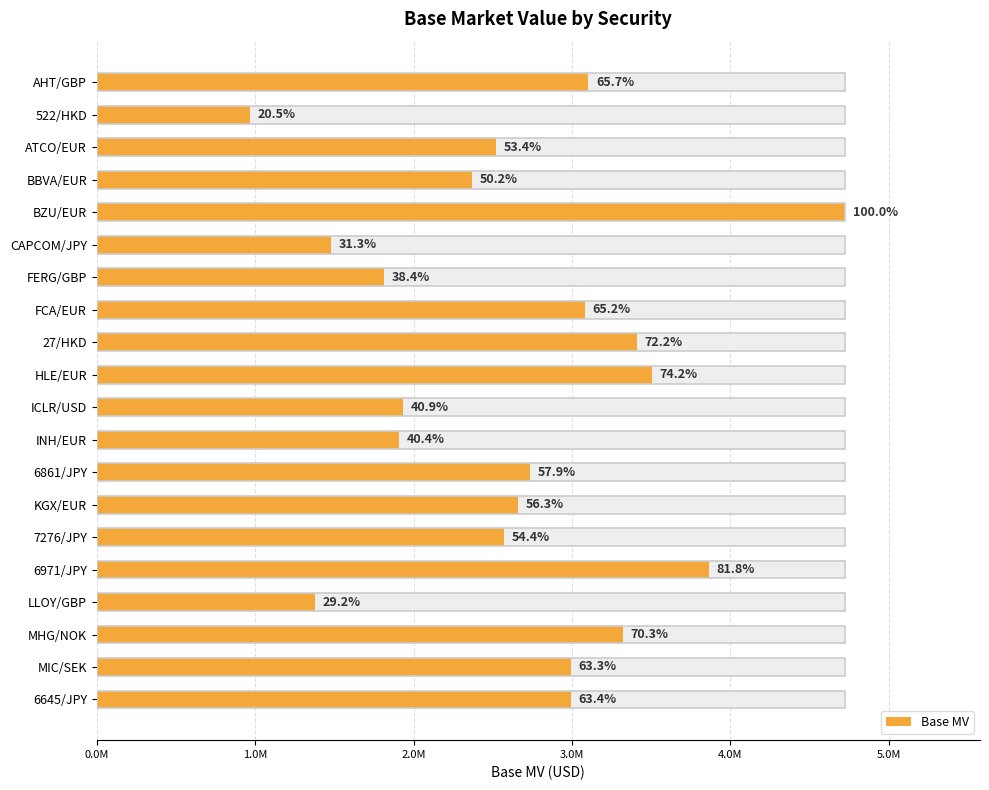

Does the chart contain any negative values?

No